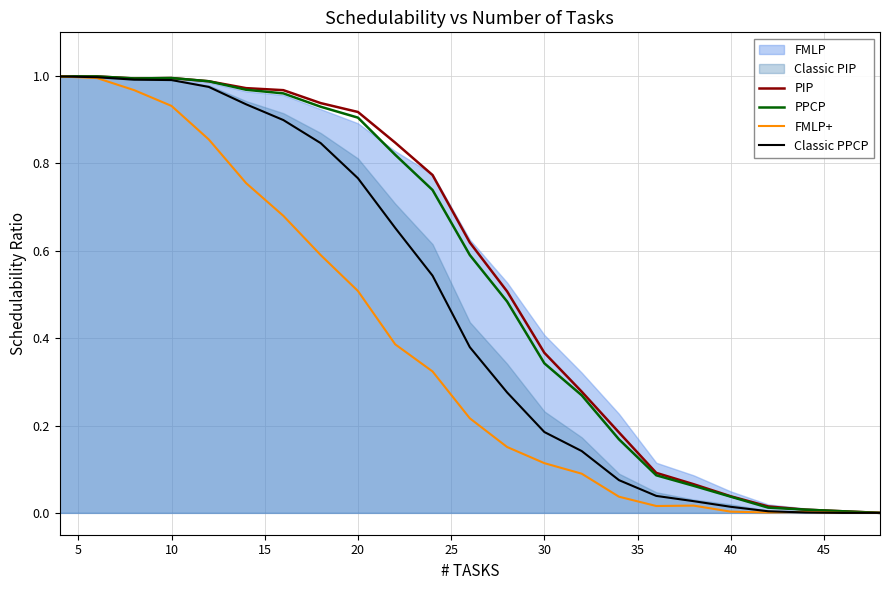

How many data points does each series have?

23